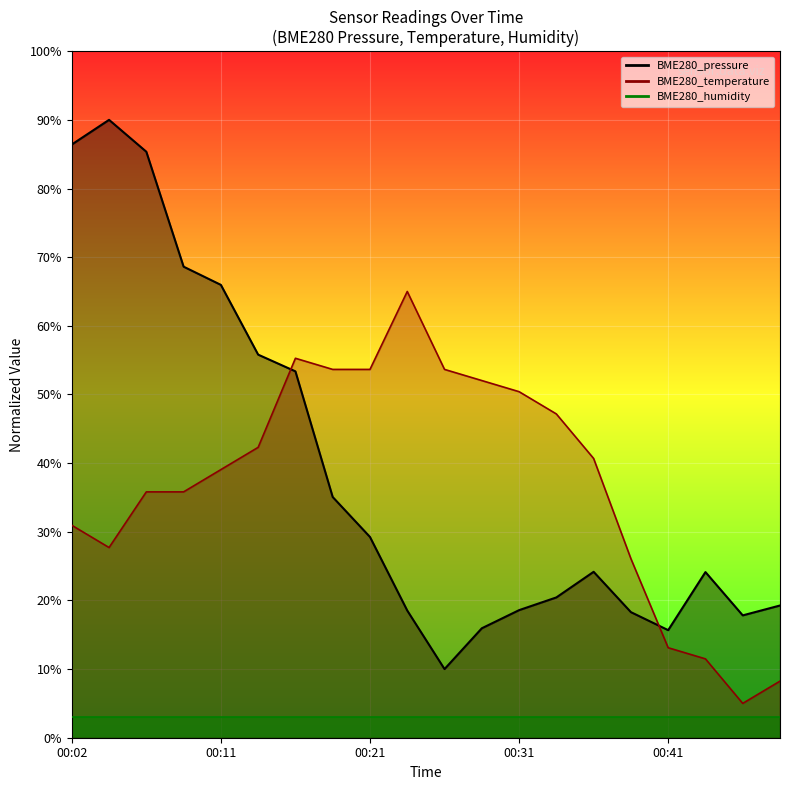

Reading left to right, transcribe all the data shown in this chart.

BME280_pressure: 00:02=86.4	00:04=90.0	00:06=85.4	00:09=68.6	00:11=66.0	00:14=55.8	00:16=53.4	00:19=35.1	00:21=29.2	00:23=18.5	00:26=10.0	00:28=15.9	00:31=18.6	00:33=20.4	00:36=24.2	00:38=18.3	00:41=15.7	00:43=24.1	00:45=17.8	00:48=19.3
BME280_temperature: 00:02=30.9	00:04=27.7	00:06=35.8	00:09=35.8	00:11=39.1	00:14=42.3	00:16=55.3	00:19=53.6	00:21=53.6	00:23=65.0	00:26=53.6	00:28=52.0	00:31=50.4	00:33=47.2	00:36=40.7	00:38=26.1	00:41=13.1	00:43=11.5	00:45=5.0	00:48=8.2